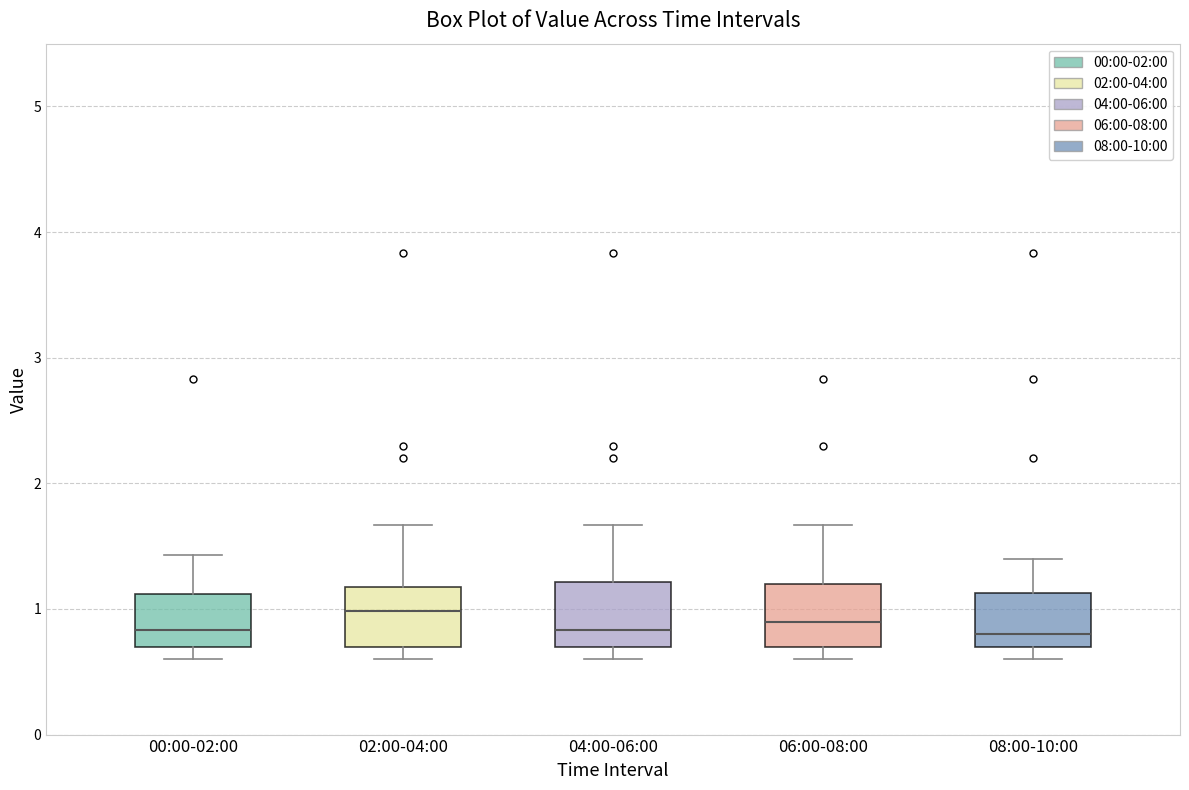

Reading left to right, transcribe this box plot: for each box, give where its median line is, the range the box spans, and where its two whiskers end, as read against the y-axis. The values are not printed on the chart, so give them approximately, as read against the axis.

00:00-02:00: median 0.8, box 0.7 to 1.1, whiskers 0.6 to 1.4
02:00-04:00: median 1.0, box 0.7 to 1.2, whiskers 0.6 to 1.7
04:00-06:00: median 0.8, box 0.7 to 1.2, whiskers 0.6 to 1.7
06:00-08:00: median 0.9, box 0.7 to 1.2, whiskers 0.6 to 1.7
08:00-10:00: median 0.8, box 0.7 to 1.1, whiskers 0.6 to 1.4